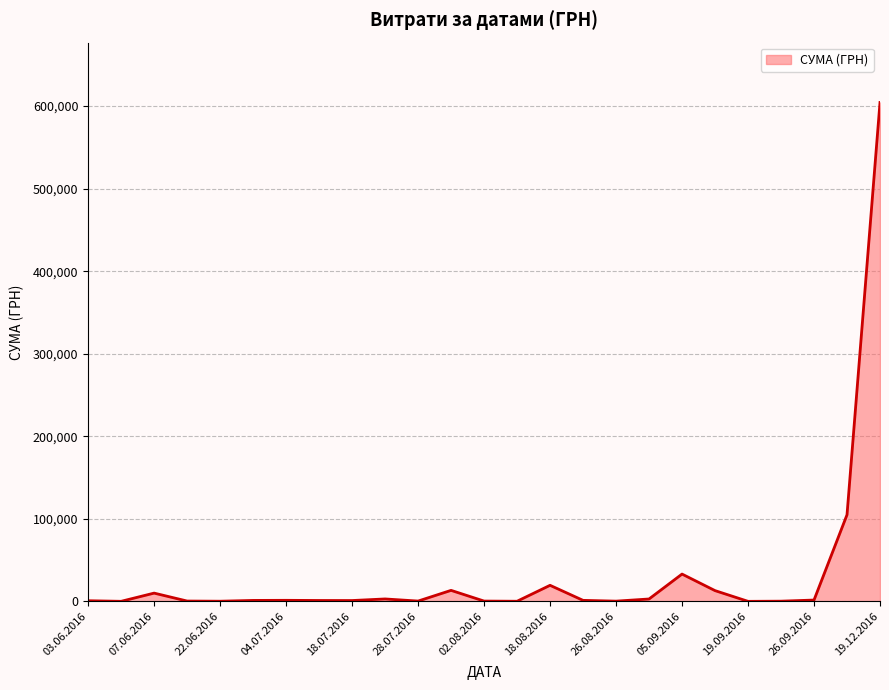

What is the smallest value displayed?

32.0